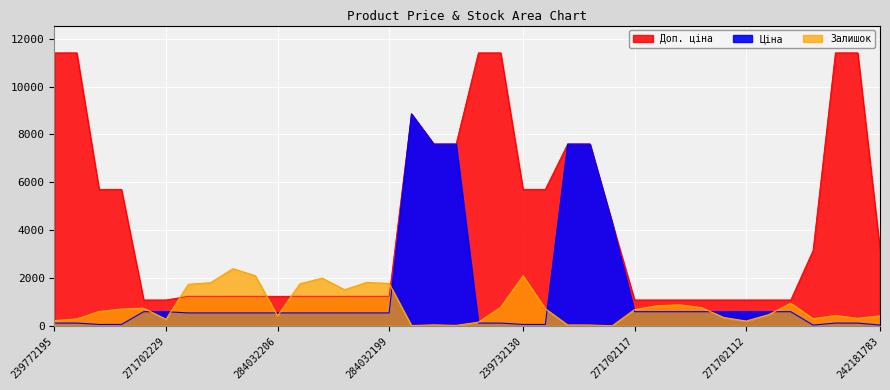

In Доп. ціна, how many points are higher than both neighbors (excluding endpoints)?

1